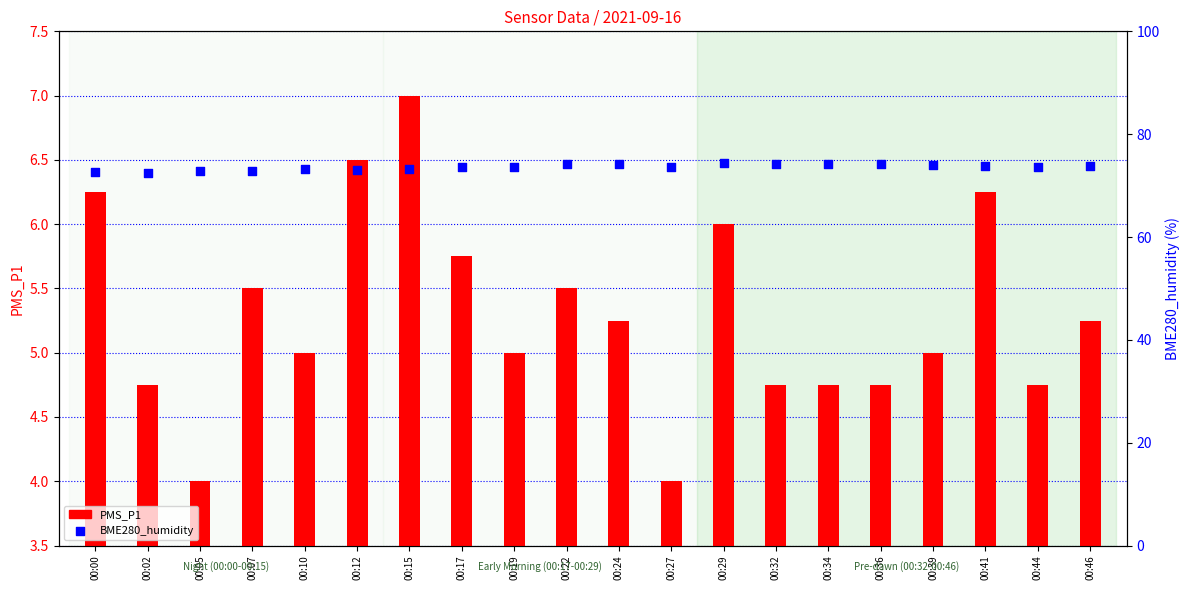

What is the total value across all series at 00:12?

79.5